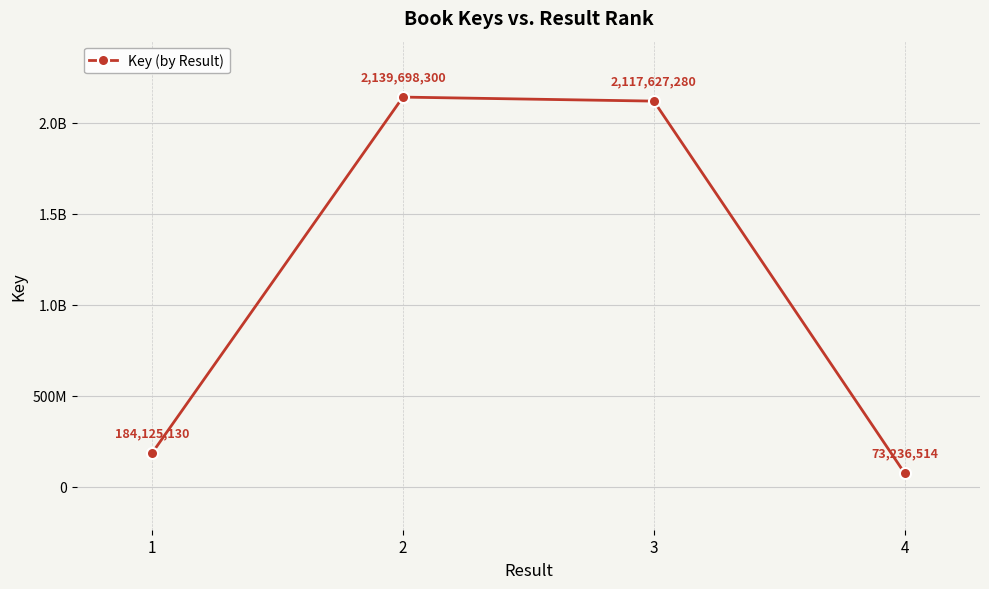

Is this an area chart (filled region under the line)?

No